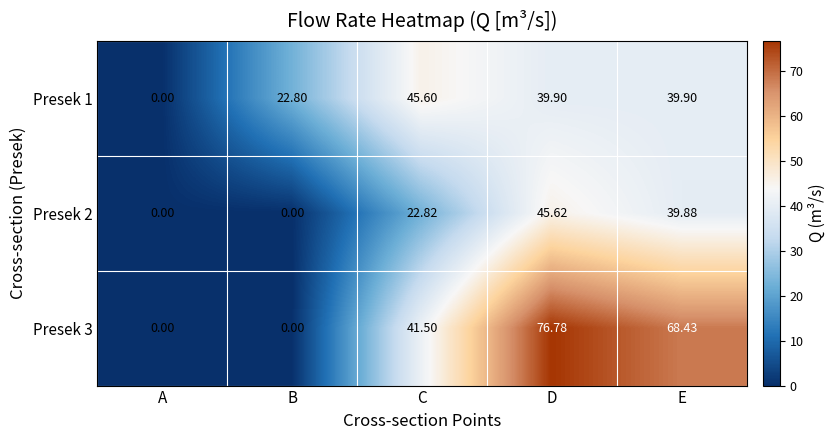

At which label does Presek 1 reach its minimum?

A